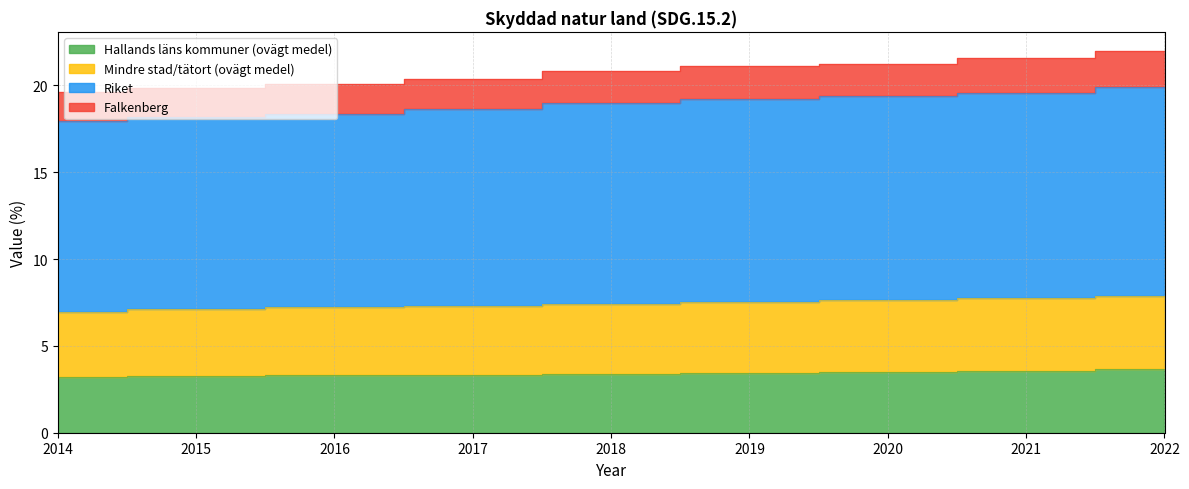

What is the difference between the Riket values at 2016 and 2017?

0.3